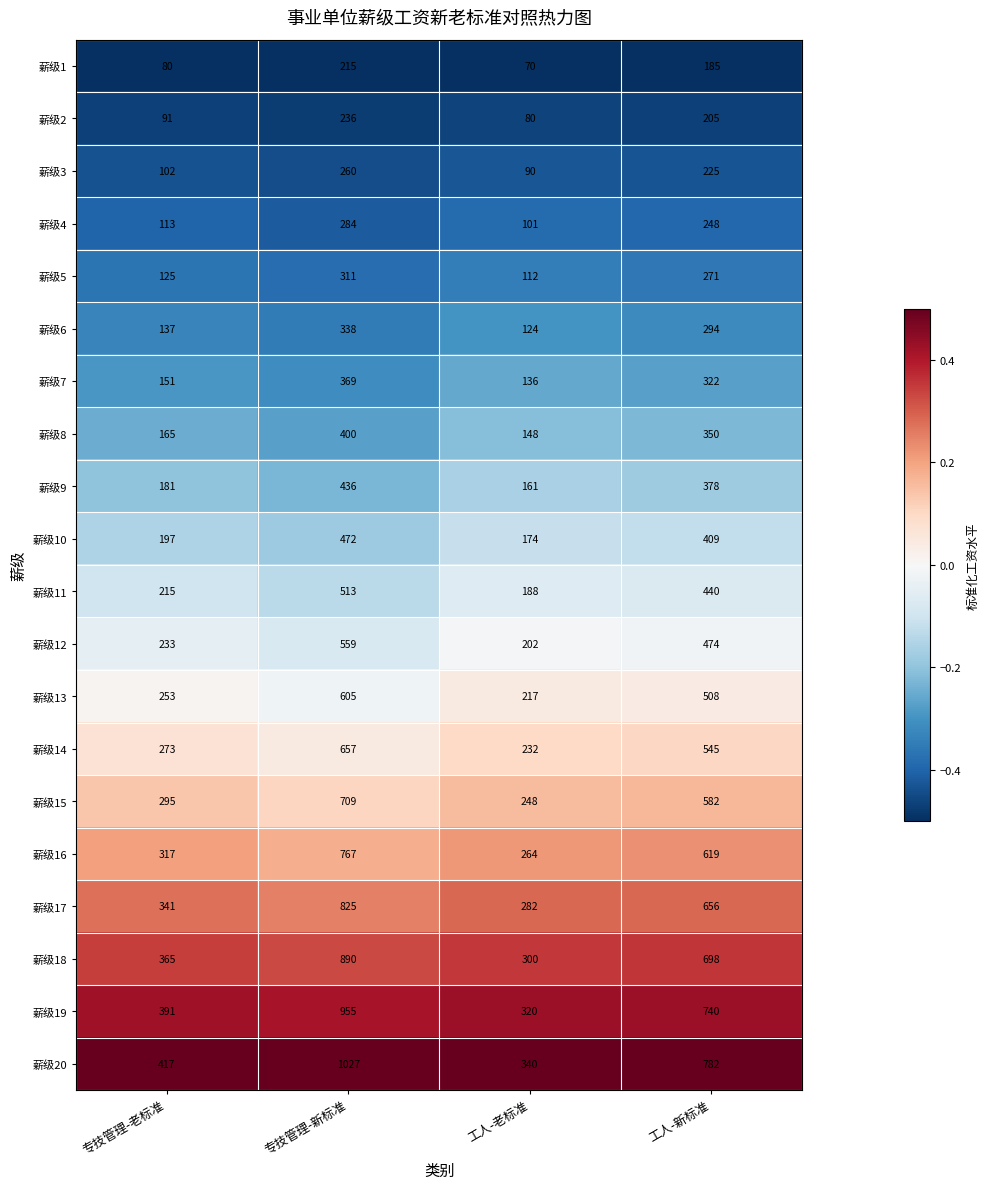

At which label does 薪级2 first exceed 205?

专技管理-新标准